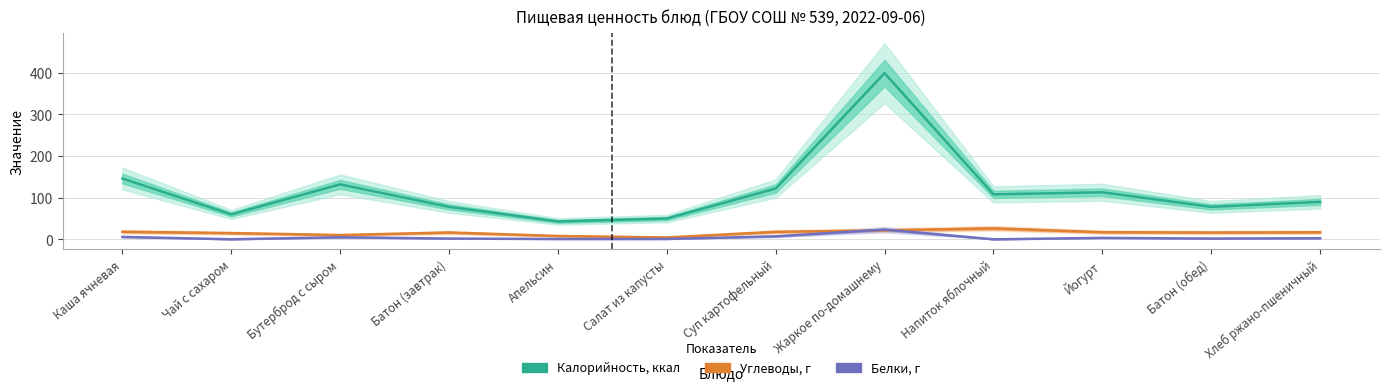

Read the Белки, г value at Суп картофельный.

7.2